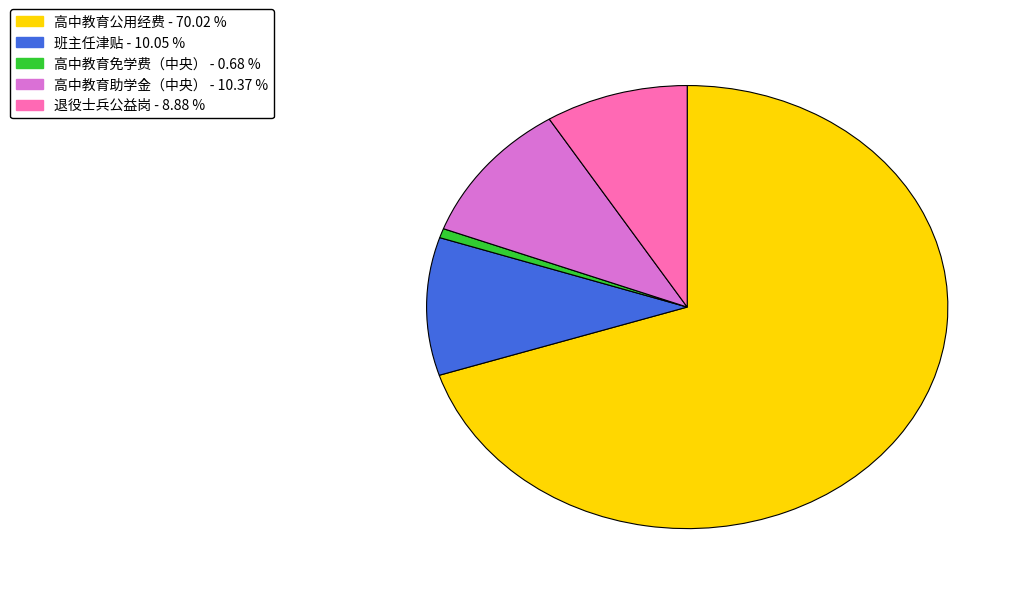

Between 高中教育公用经费 and 班主任津贴, which is larger?

高中教育公用经费